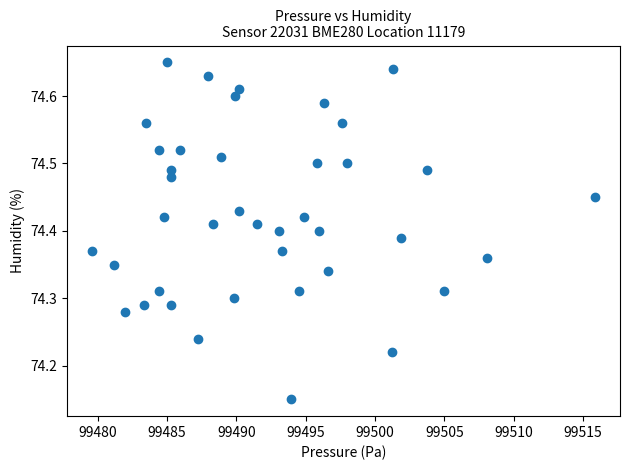

What is the range of Y values (max minus min)?

0.5